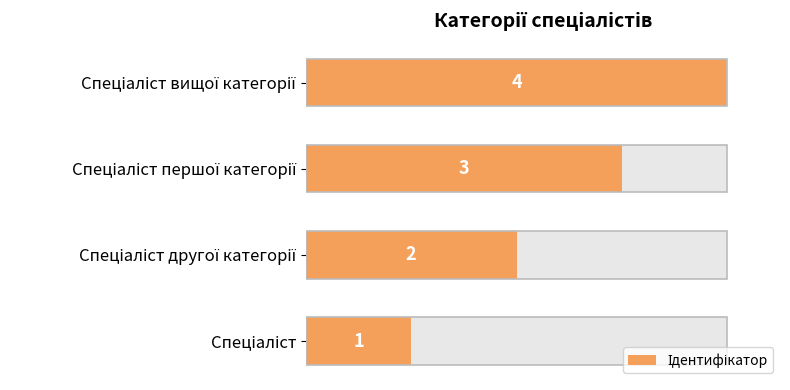

Reading left to right, what are all the values shown in this chart?

1	2	3	4